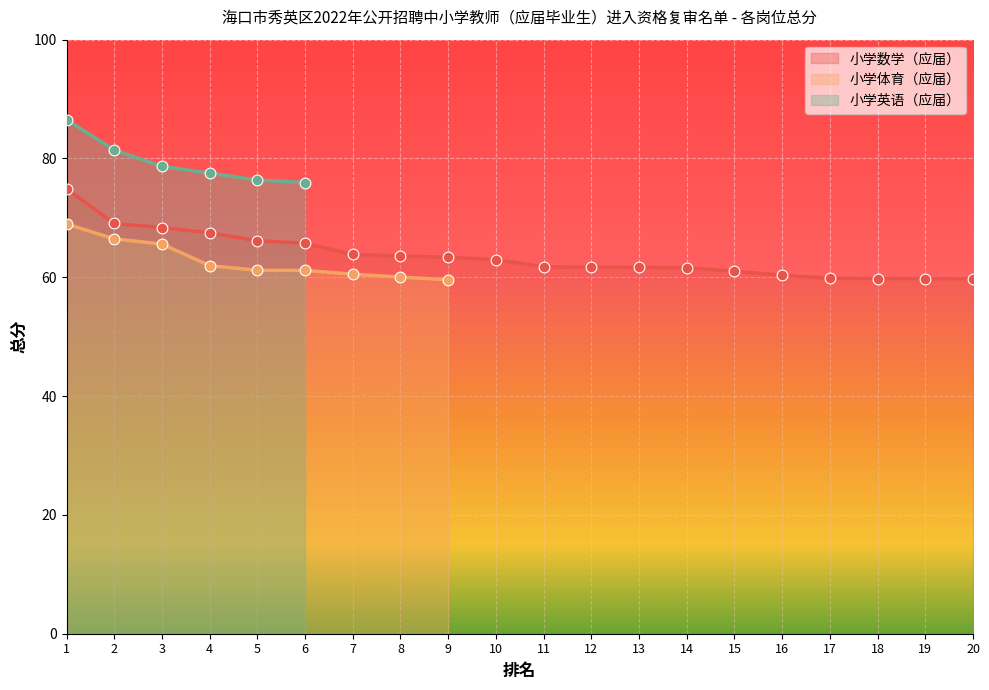

What are all the series names shown in the legend?

小学数学（应届）, 小学体育（应届）, 小学英语（应届）